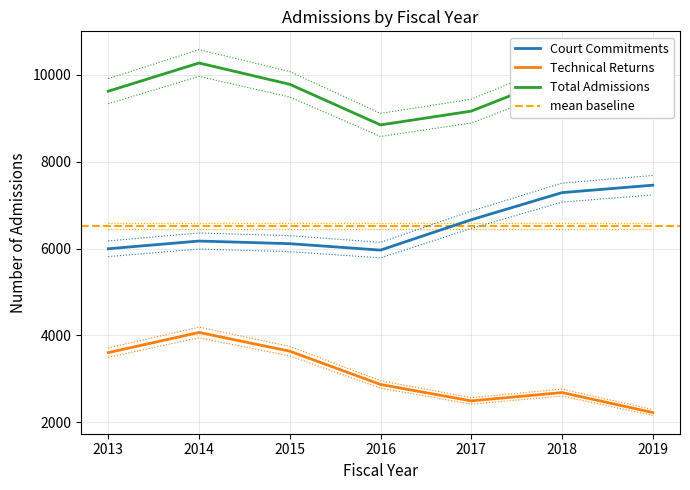

Does the chart have visible grid lines?

Yes